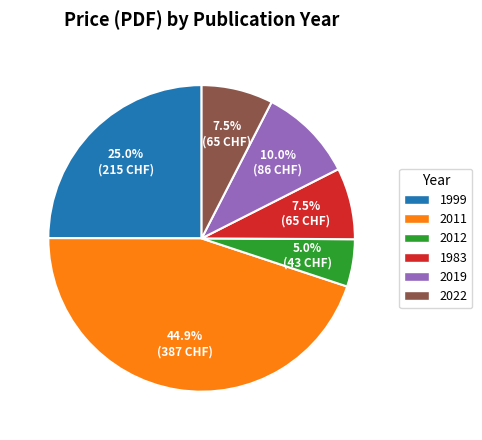

Which category has the smallest portion of the pie?

2012